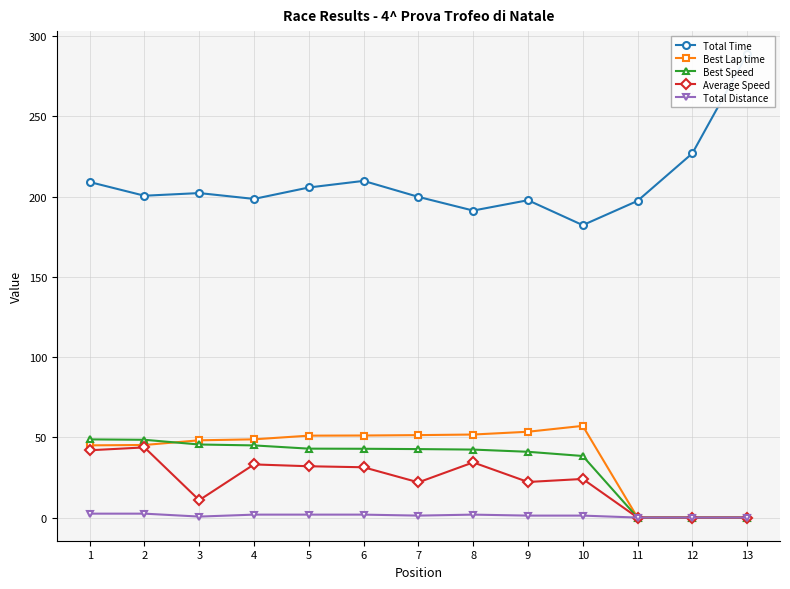

True or false: Best Lap time and Total Time intersect in this chart.

False